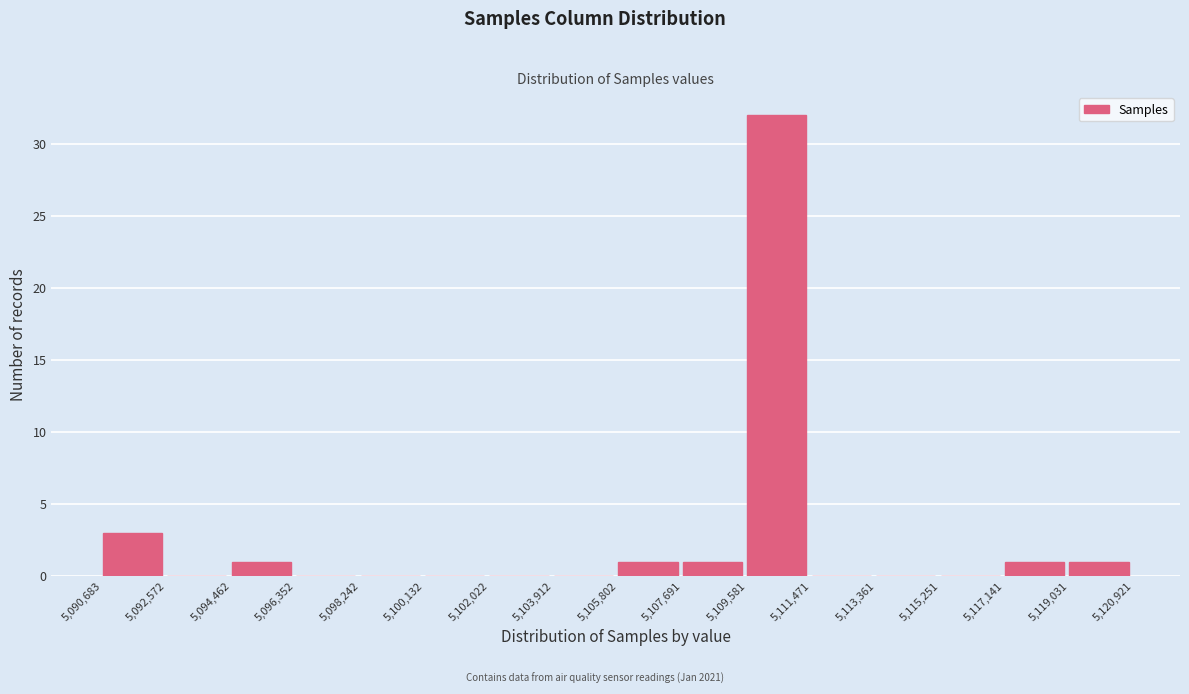

Which range on the x-axis has the tallest bar?

5,109,581 to 5,111,471